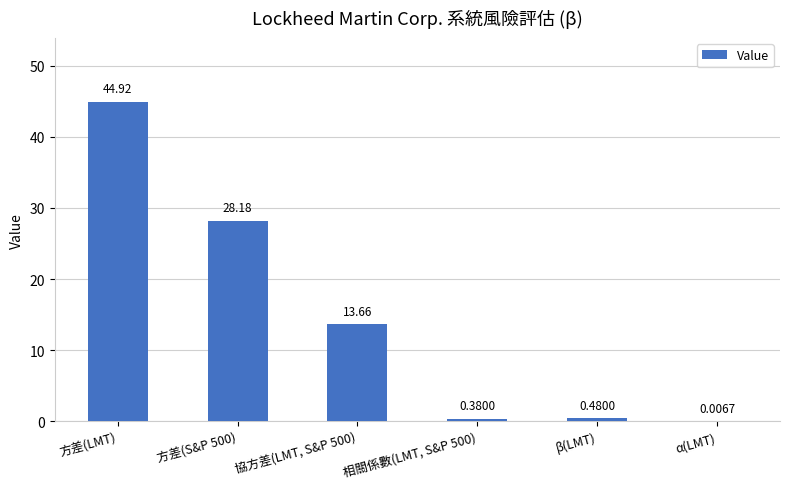

What is the sum of all values?

87.6